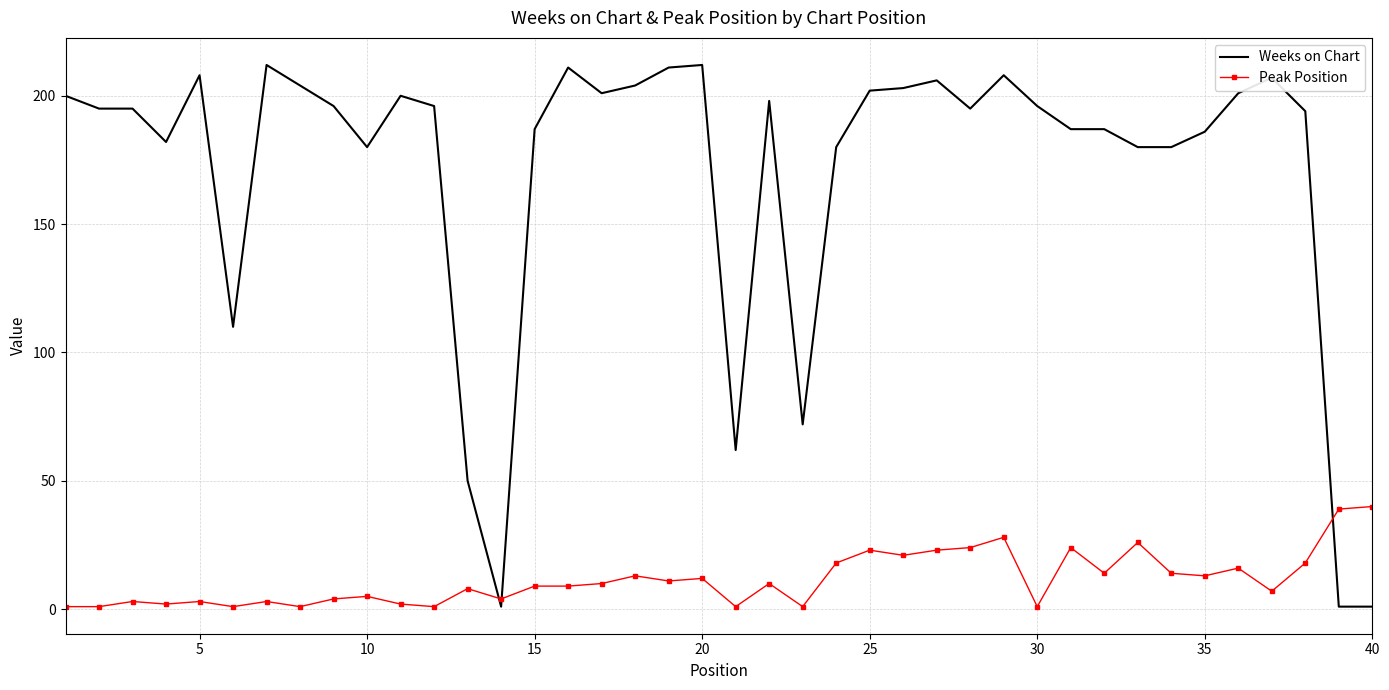

How many categories are shown in the chart?

40